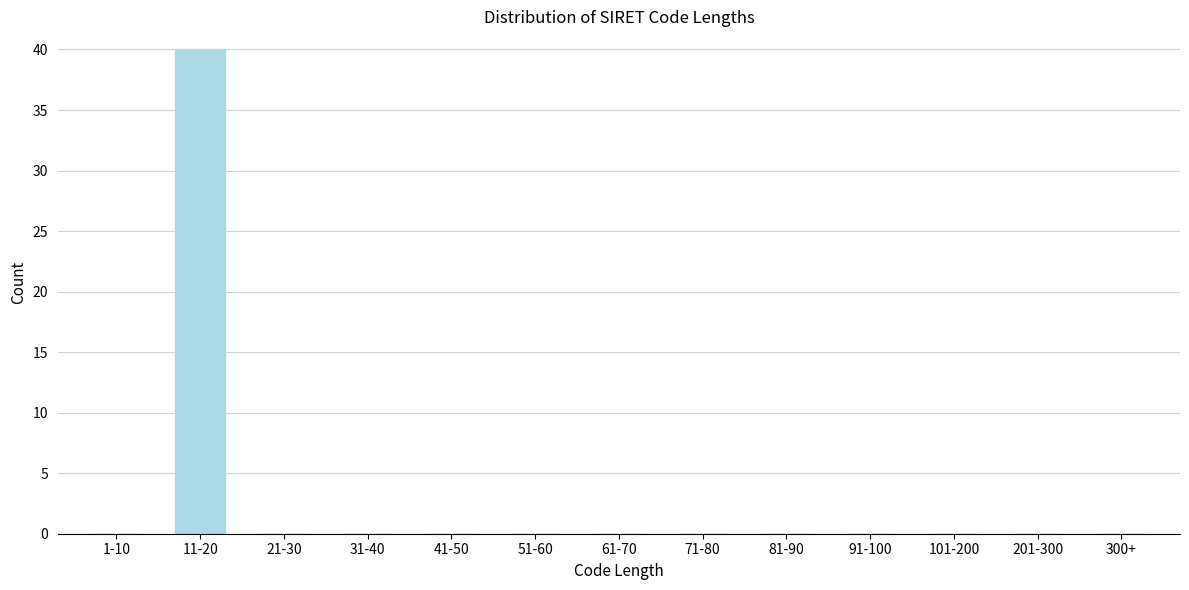

Reading left to right, list all the values displayed in this chart.

1-10=0	11-20=40	21-30=0	31-40=0	41-50=0	51-60=0	61-70=0	71-80=0	81-90=0	91-100=0	101-200=0	201-300=0	300+=0